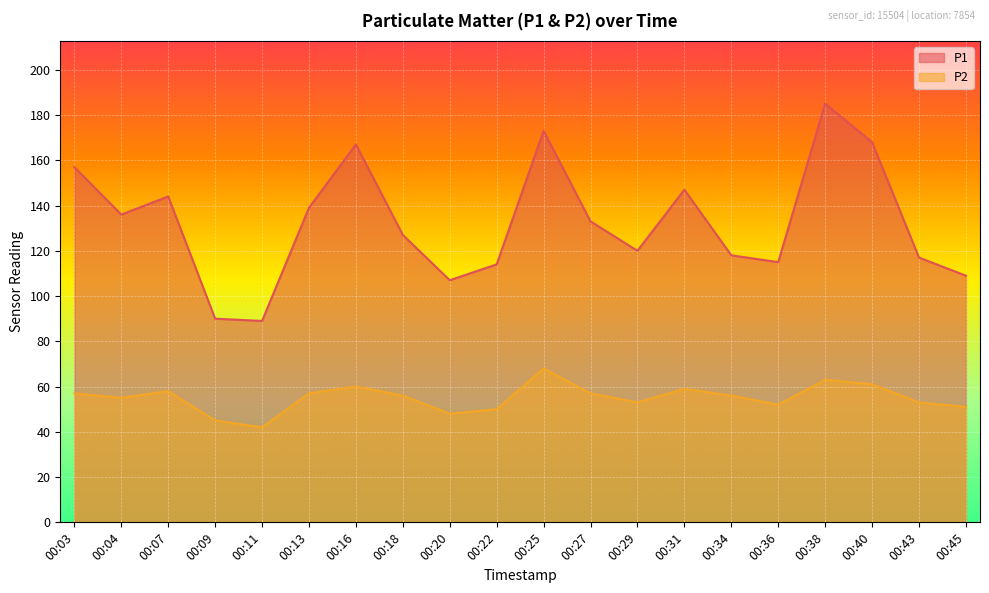

What is the minimum value shown in the chart?

42